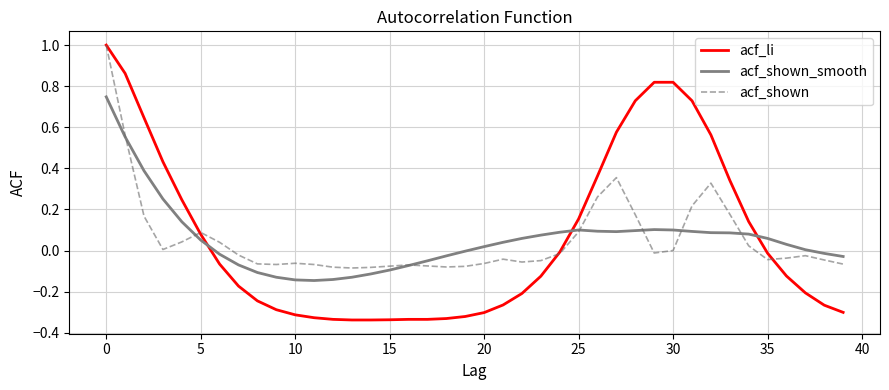

What is the greatest value displayed?

1.0